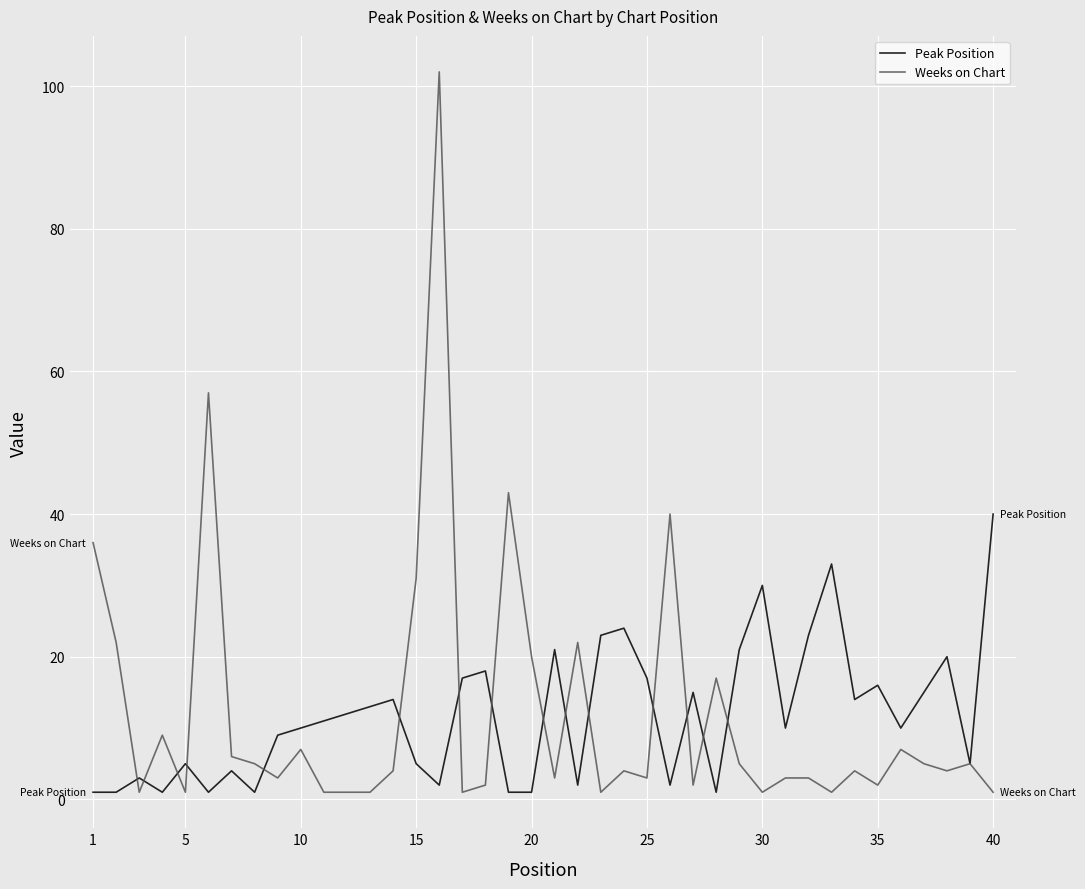

Which series has the widest spread of values?

Weeks on Chart